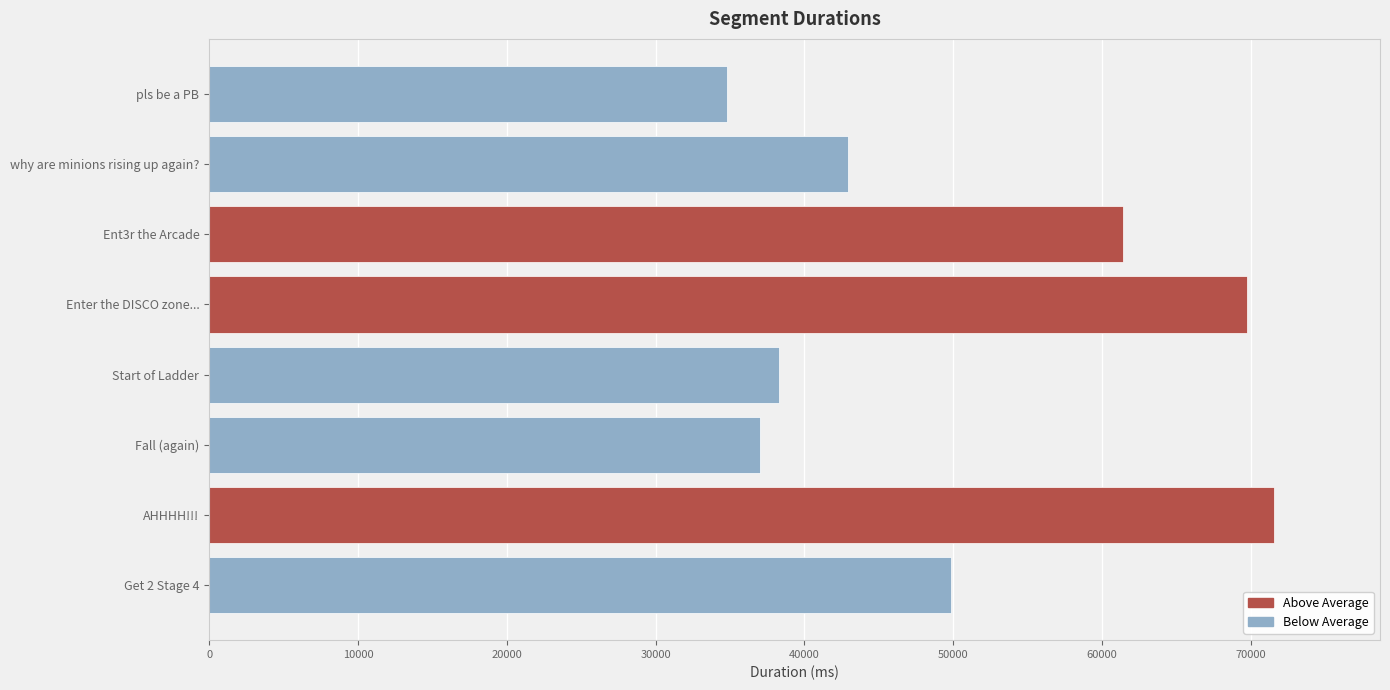

What is the change in value from Fall (again) to why are minions rising up again??

+5920